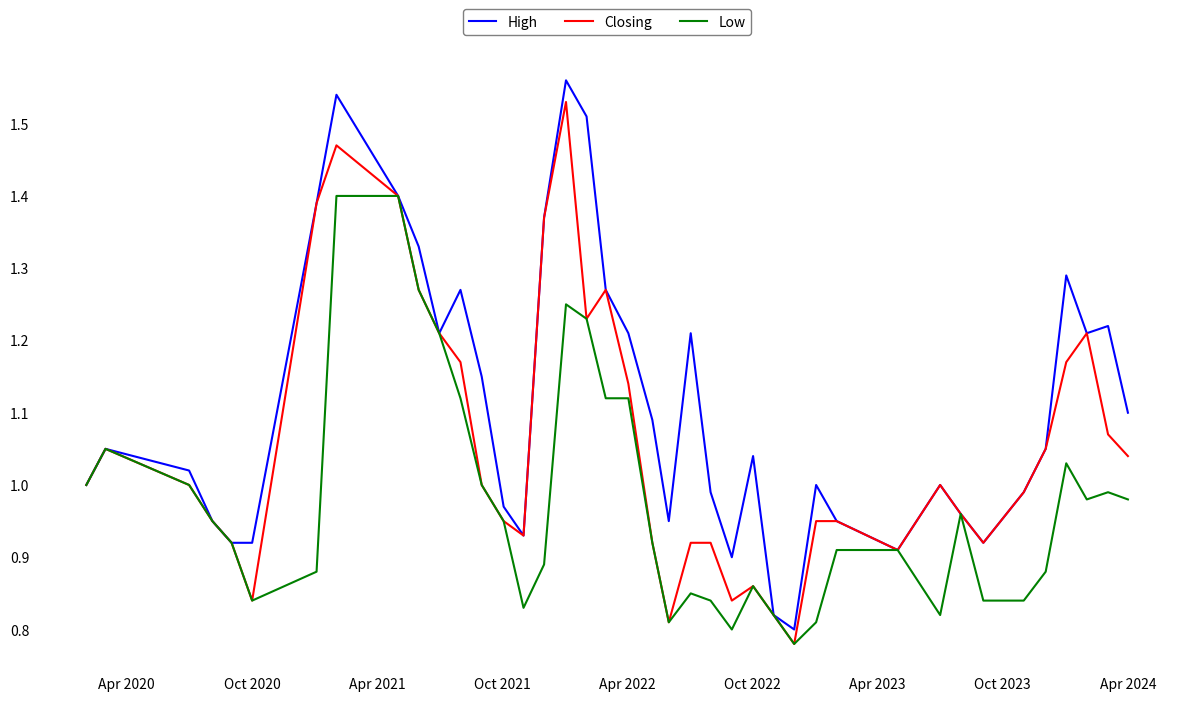

What are all the series names shown in the legend?

High, Closing, Low